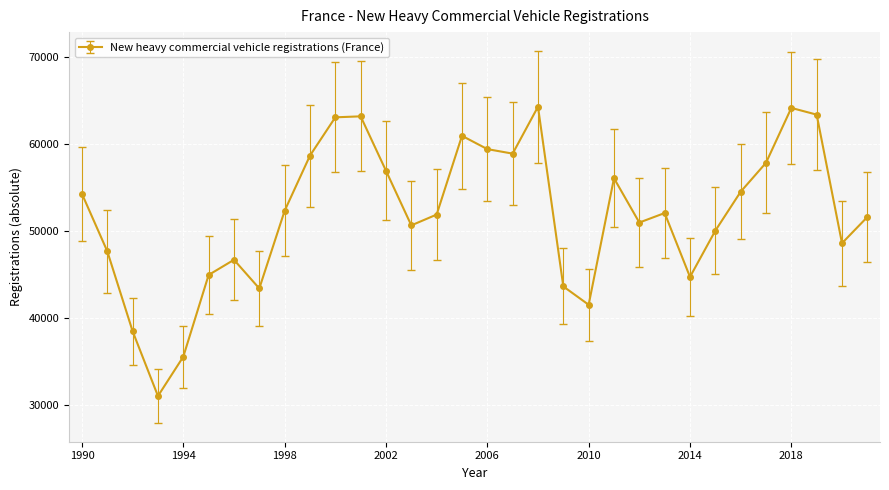

What is the smallest value displayed?

31081